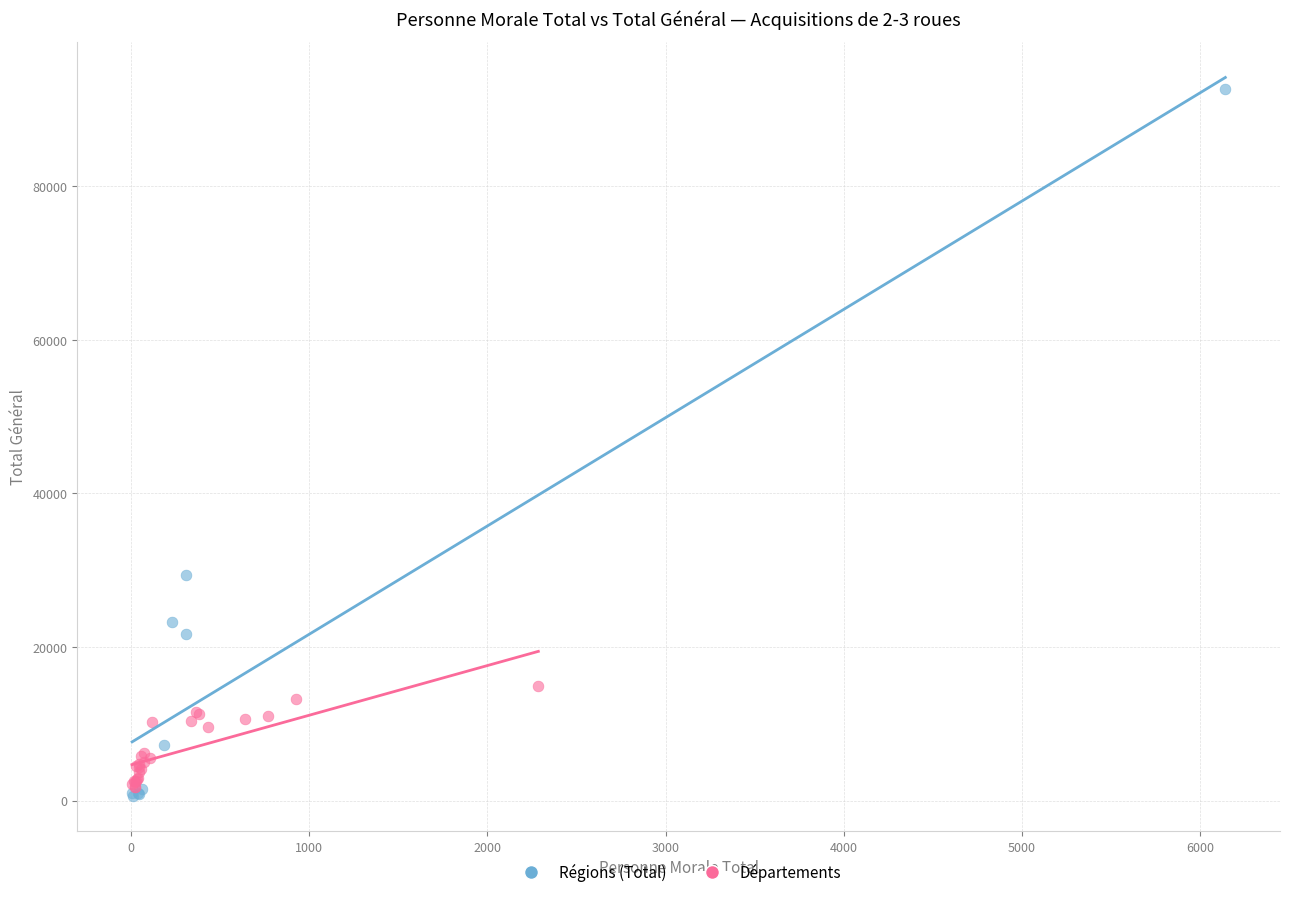

Which series has the widest spread of Y values?

Régions (Total)